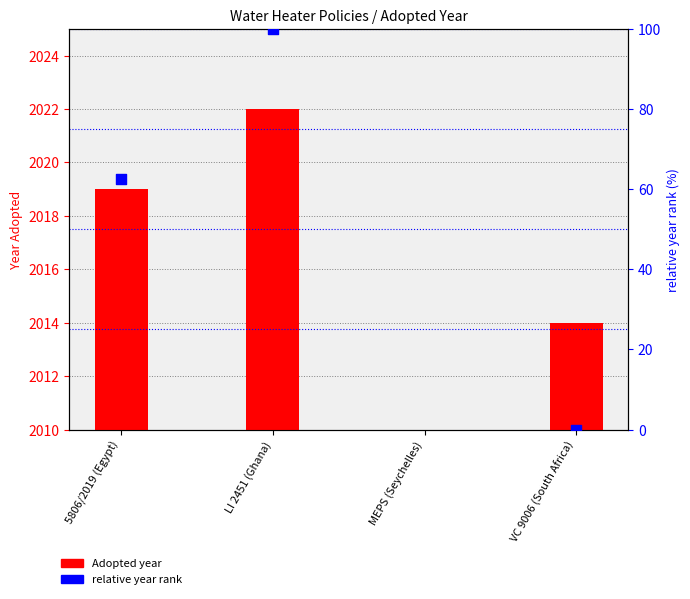

Which series has the largest total across all categories?

Adopted year